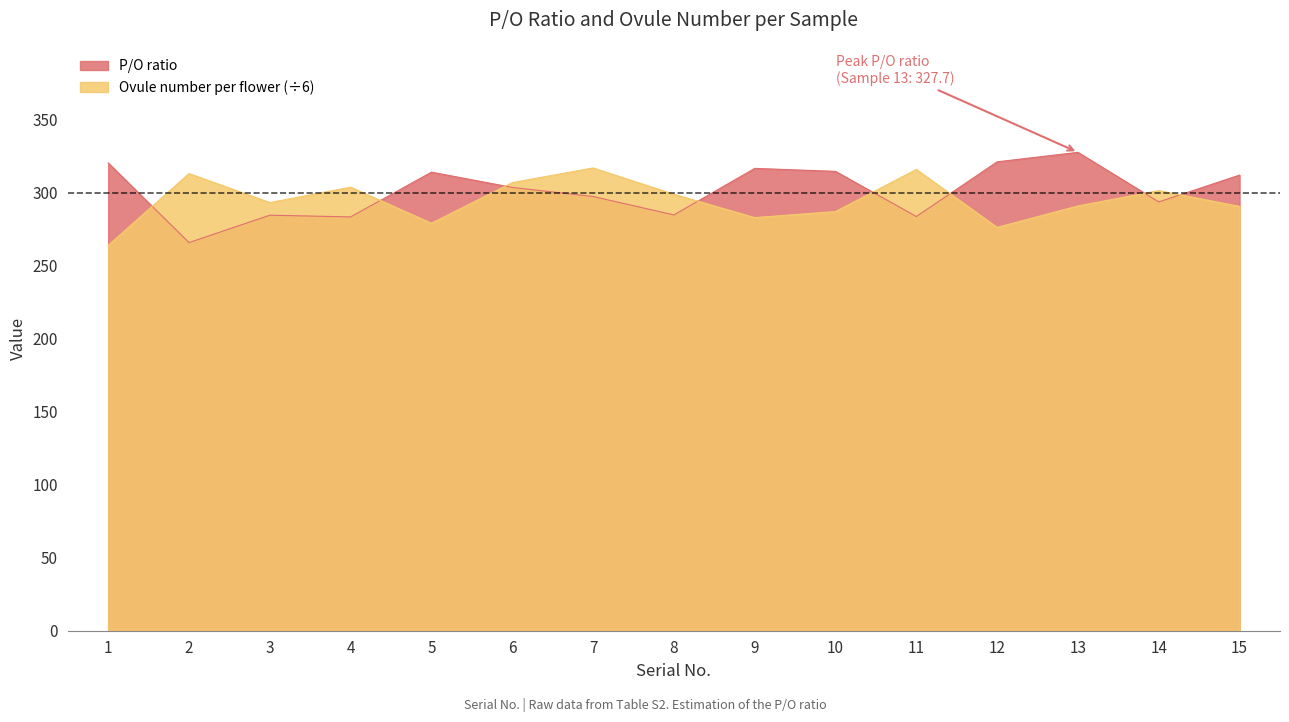

What is the greatest value displayed?

327.7